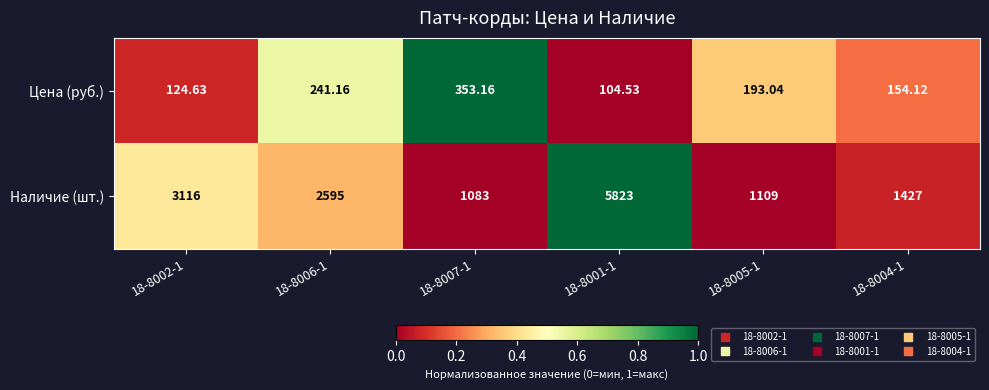

Which series has the widest spread of values?

Наличие (шт.)